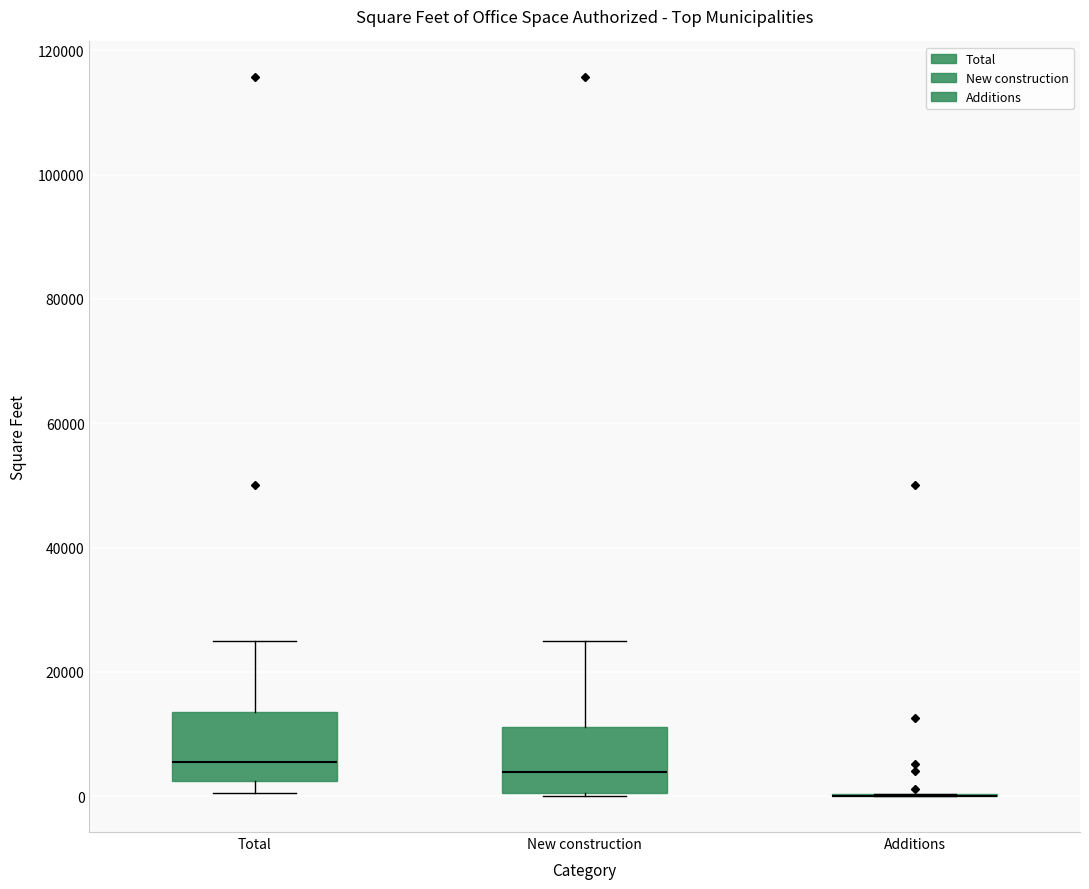

Reading left to right, read every box against the y-axis: the position of its median line, the range the box covers, and the ends of its whiskers. The values are not printed on the chart, so give them approximately, as read against the axis.

Total: median 6000, box 2000 to 14000, whiskers 0 to 24000
New construction: median 4000, box 0 to 12000, whiskers 0 to 24000
Additions: box collapsed to a line at 0, whiskers 0 to 0